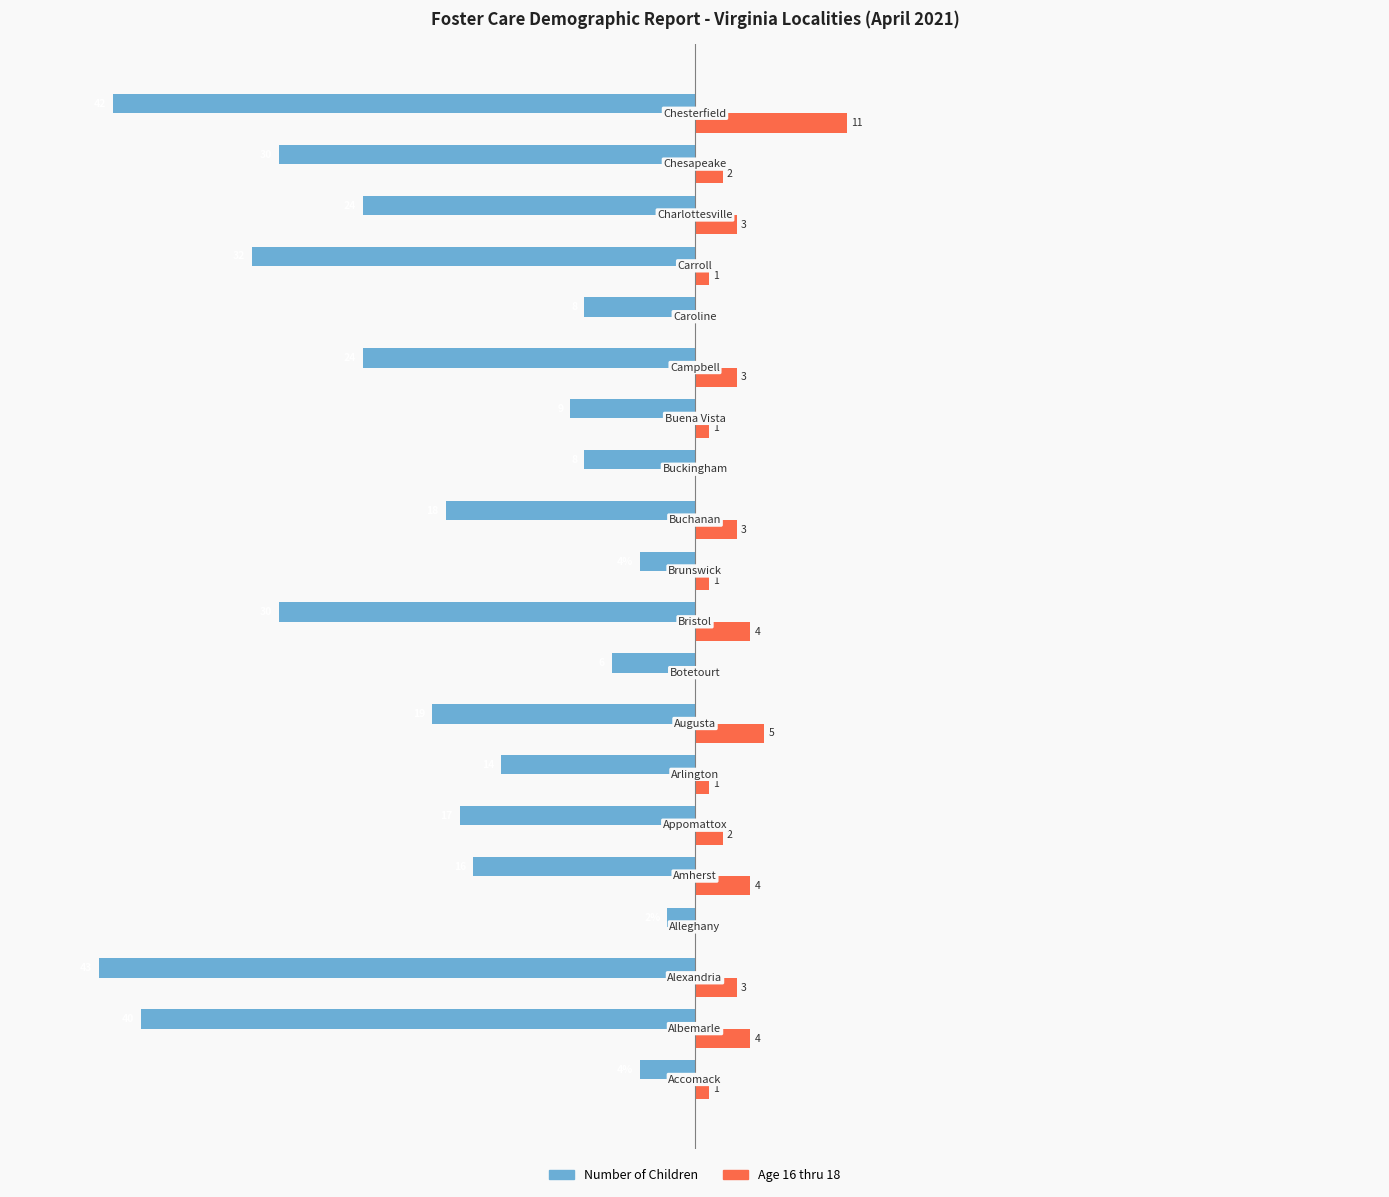

Which series has the largest range (max minus min)?

Number of Children